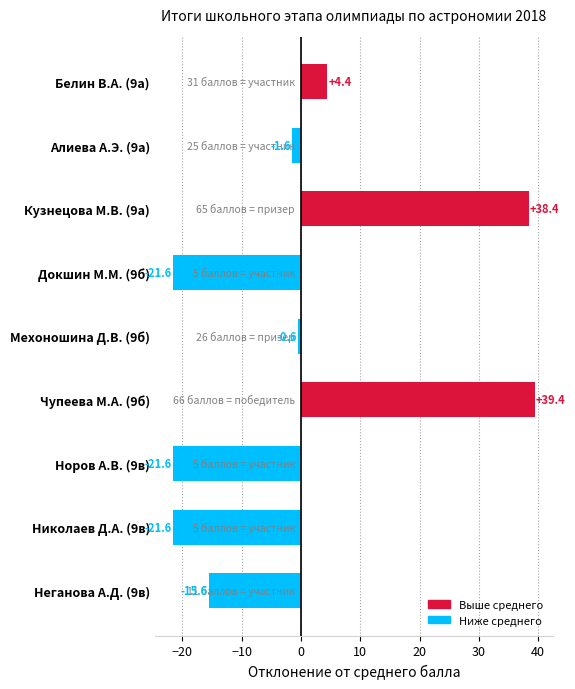

True or false: the data shows -15.6 at Неганова А.Д. (9в).

True